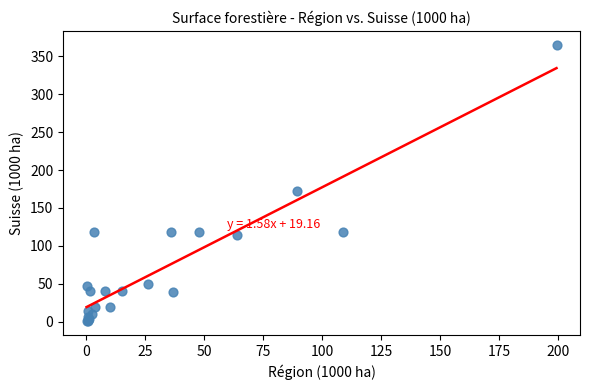

What Y value in the scatter plot is closest to 182?

172.5